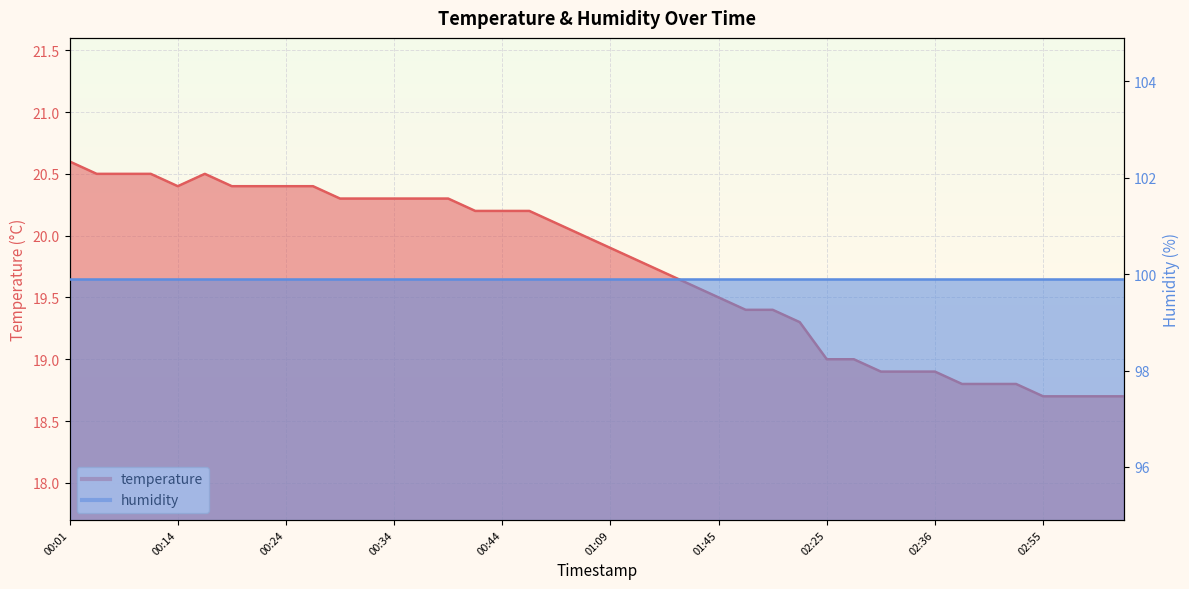

Count the number of categories in the chart.

40